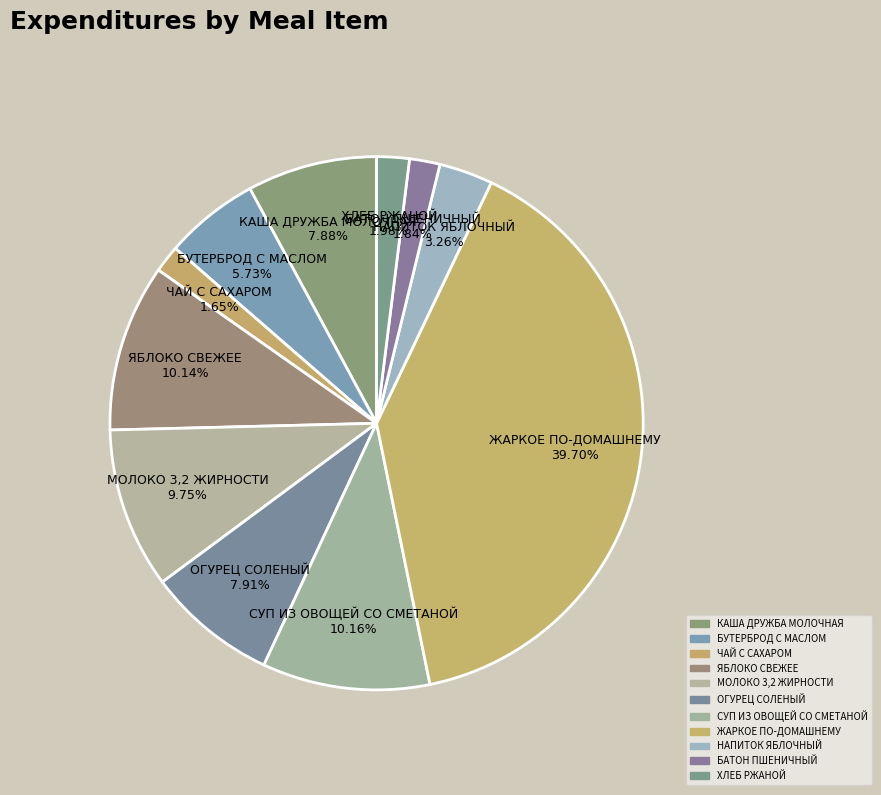

What percentage is NOT represented by НАПИТОК ЯБЛОЧНЫЙ?

96.7%